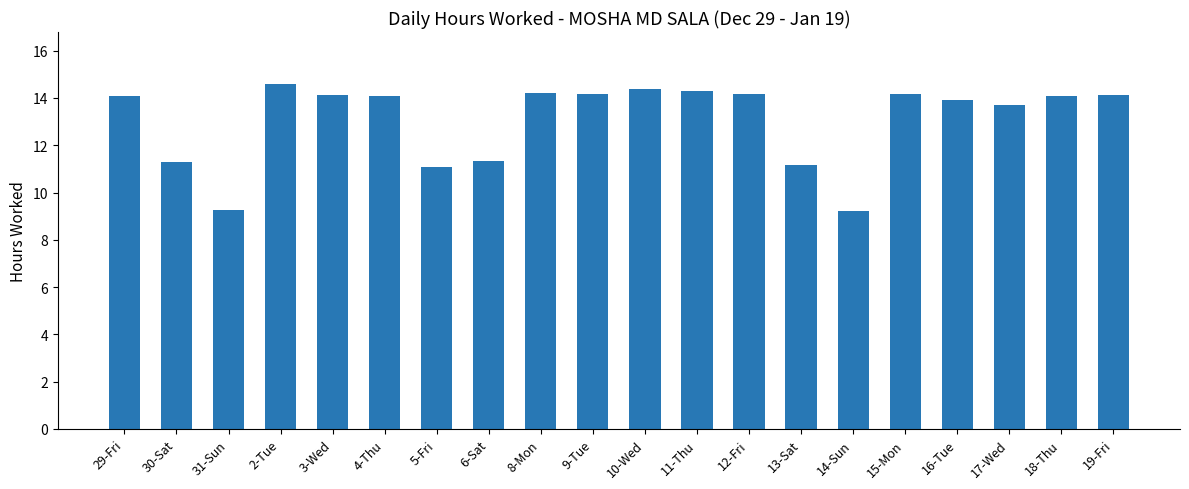

How many series are shown in this chart?

1